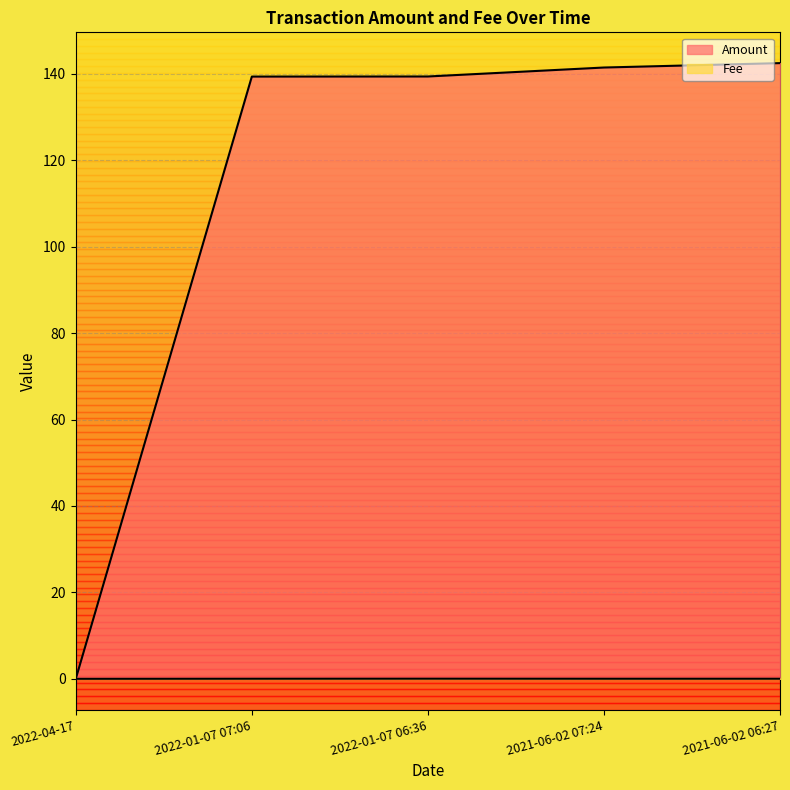

List the series in order of their overall mean, lowest first.

Fee, Amount